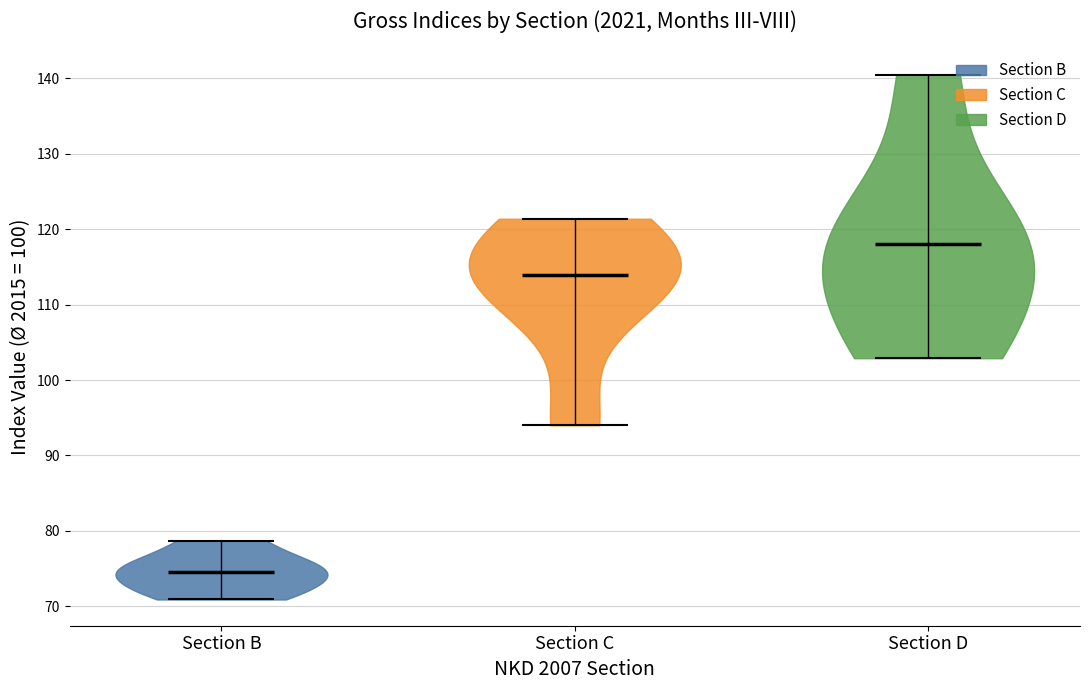

Reading left to right, read every violin against the y-axis: where its median line is, and the lowest and highest points it reaches. The values are not printed on the chart, so give them approximately, as read against the axis.

Section B: median line 75, lowest point 71, highest point 79
Section C: median line 114, lowest point 94, highest point 121
Section D: median line 118, lowest point 103, highest point 141